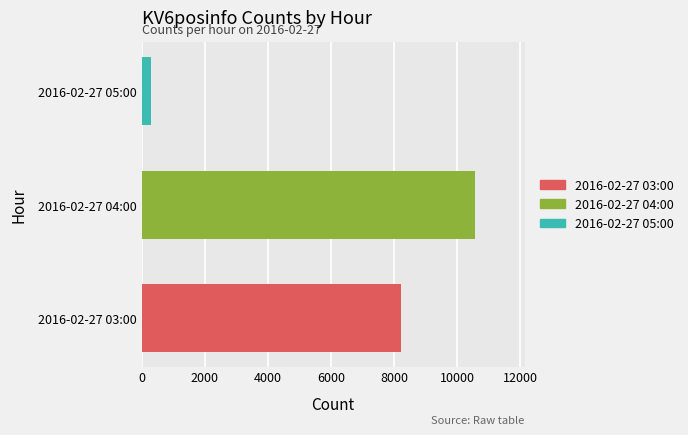

Reading top to bottom, extract all data points from this chart.

2016-02-27 05:00=306	2016-02-27 04:00=10560	2016-02-27 03:00=8228